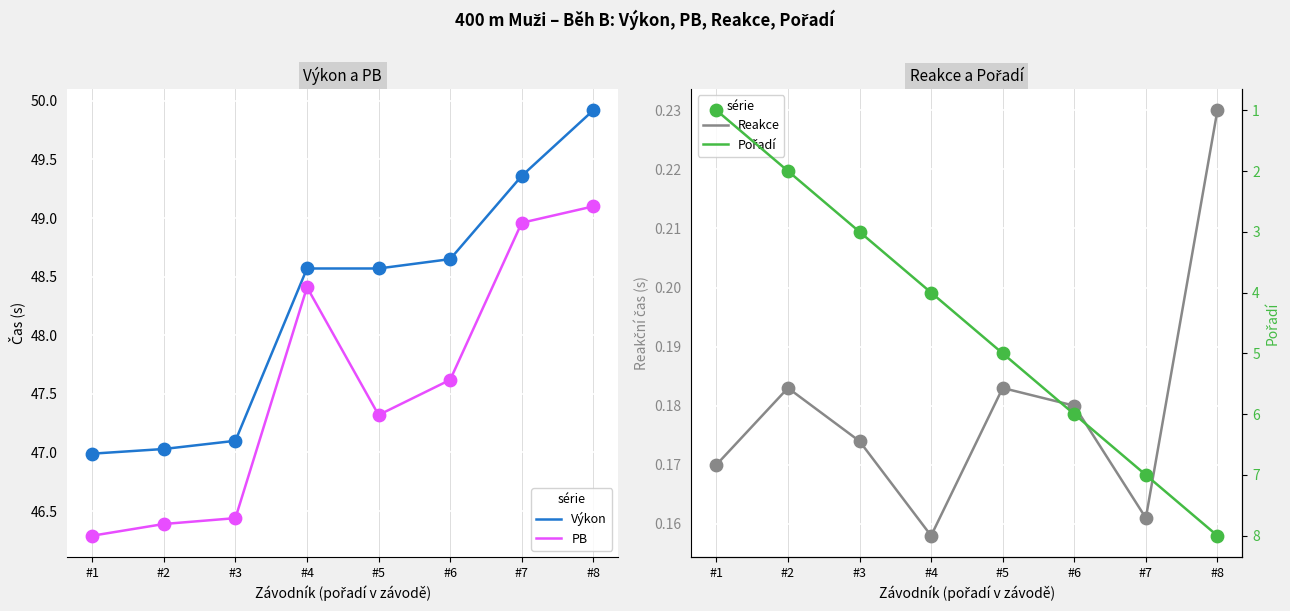

Is the value of Pořadí at #1 greater than the value of PB at #7?

No